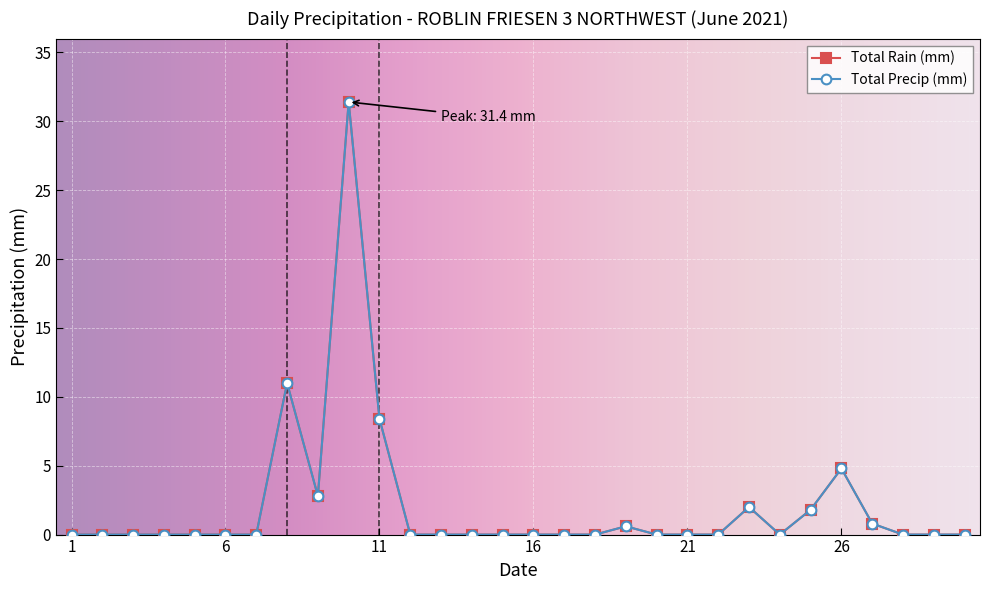

What is the difference between the maximum and minimum values in the Total Precip (mm) series?

31.4